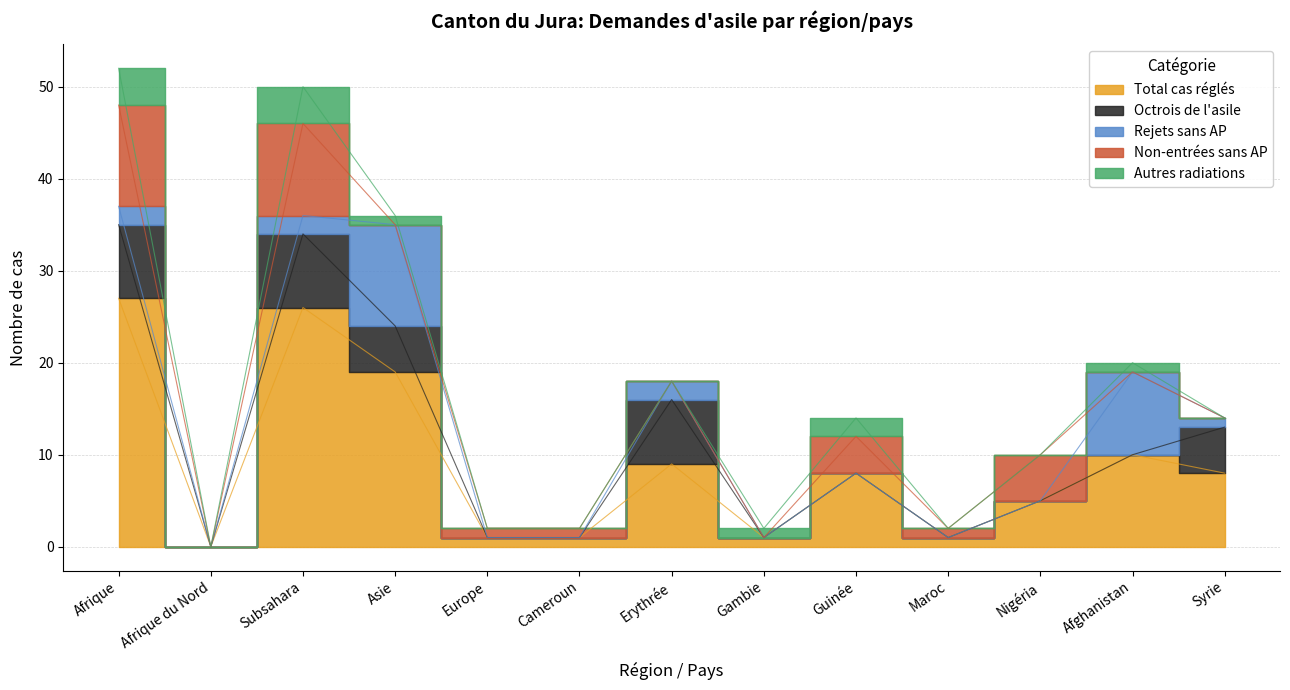

What is the difference between the Non-entrées sans AP values at Cameroun and Asie?

1